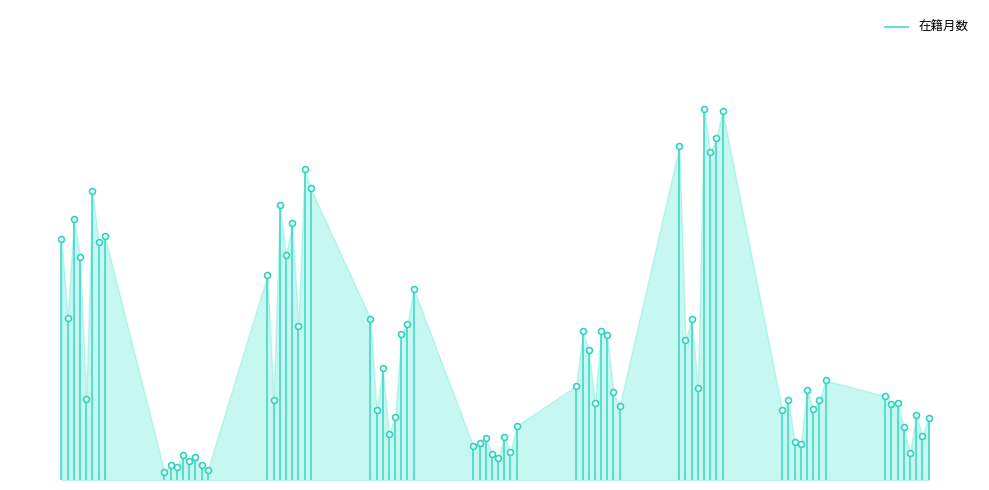

At which category is the sum across all series the highest?

153171